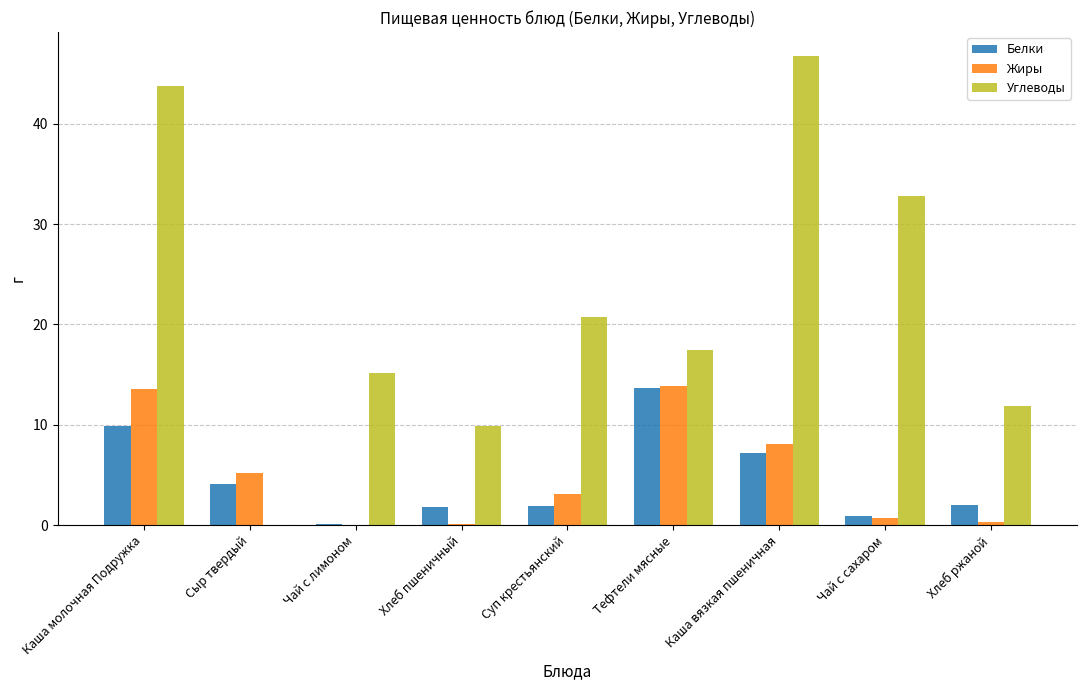

What is the sum of the Белки values at Сыр твердый and Каша молочная Подружка?

14.0